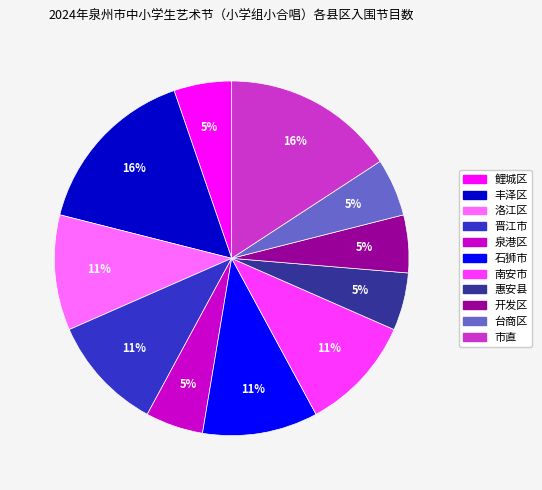

To the nearest percent, what is the average slice percentage?

9%